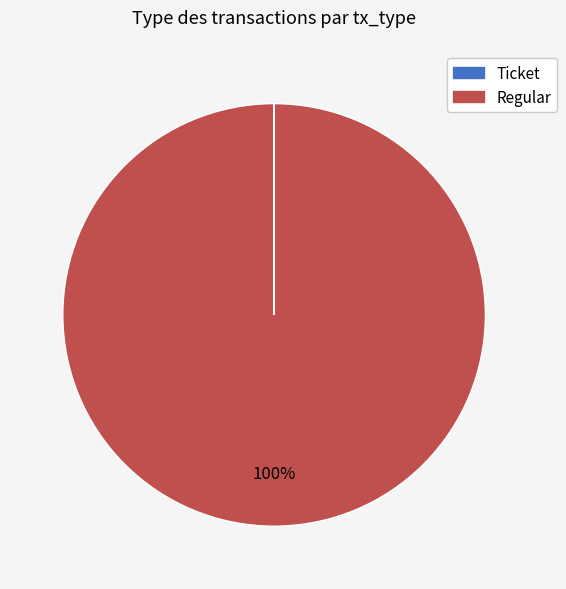

To the nearest percent, what is the difference between the largest and smallest slice percentages?

100%